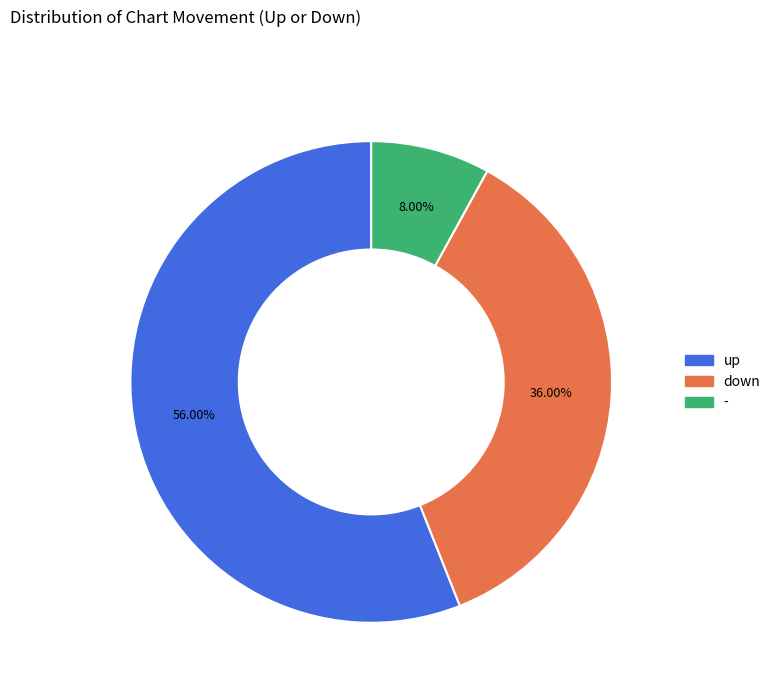

Do down and - together represent more than half of the pie?

No